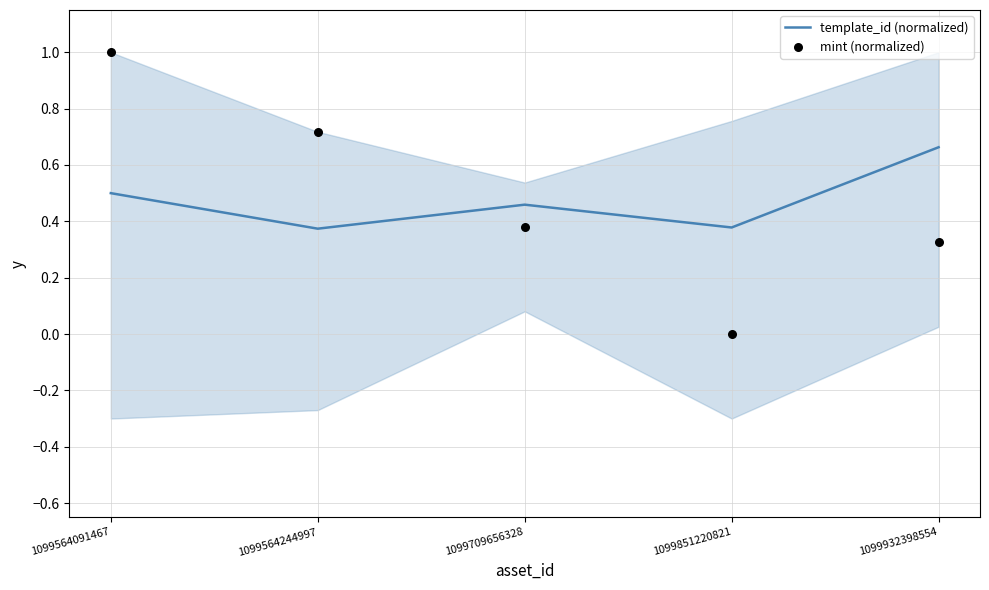

At how many categories does at least one series exceed 0?

5